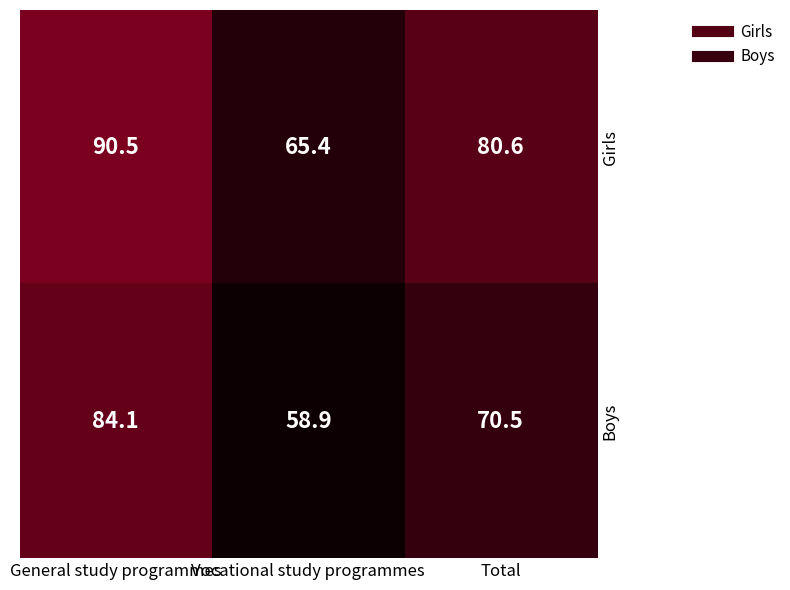

Reading right to left, list all the values displayed in this chart.

Girls: Total=80.6	Vocational study programmes=65.4	General study programmes=90.5
Boys: Total=70.5	Vocational study programmes=58.9	General study programmes=84.1